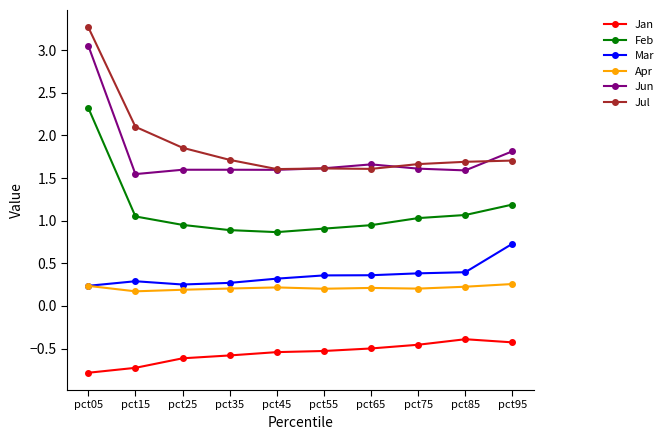

What is the value of the Mar point at the 7th from the left?

0.4